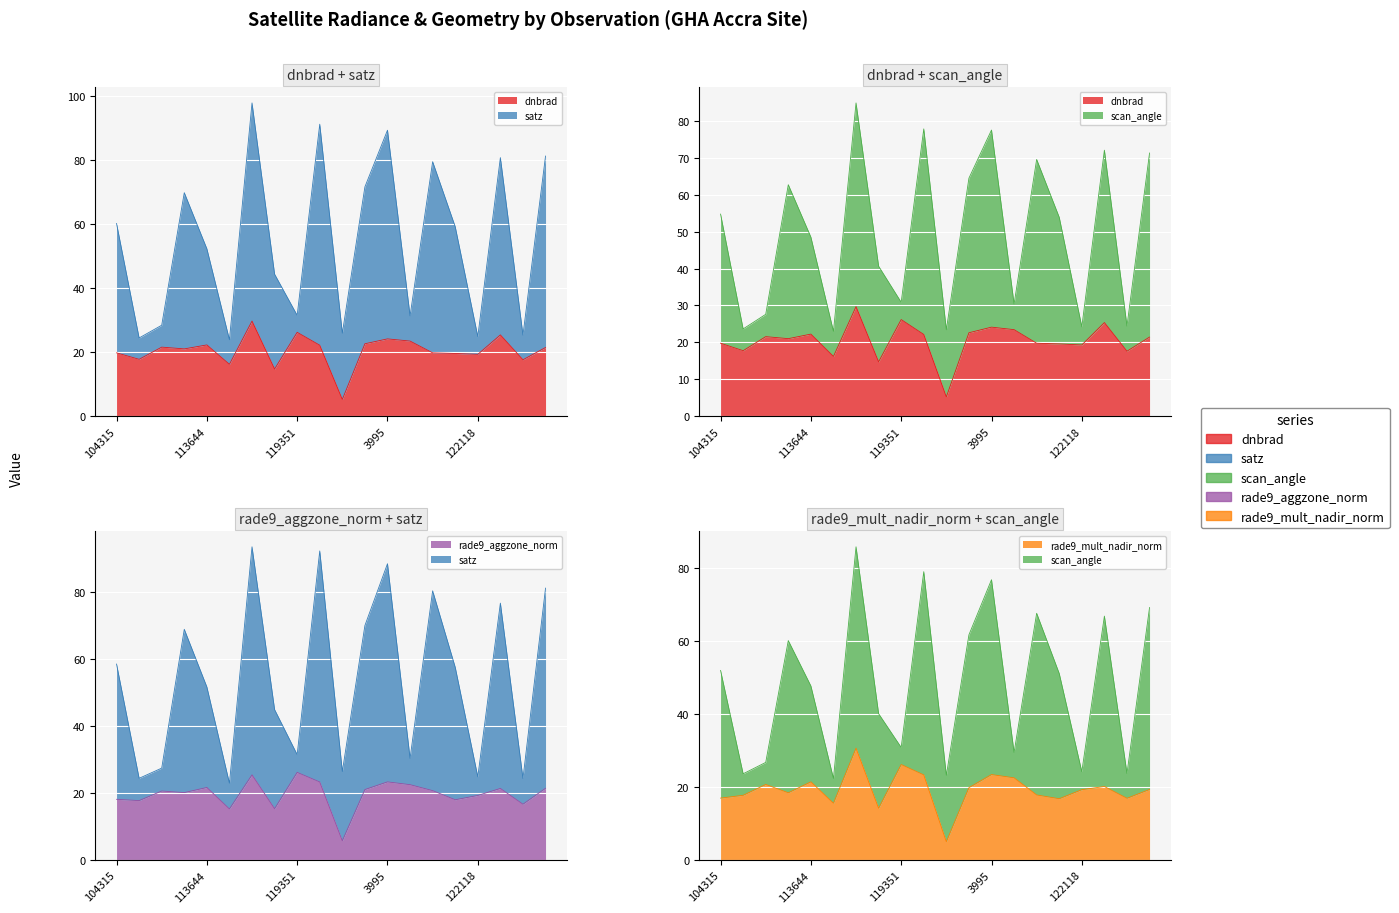

What are all the series names shown in the legend?

dnbrad, satz, scan_angle, rade9_aggzone_norm, rade9_mult_nadir_norm